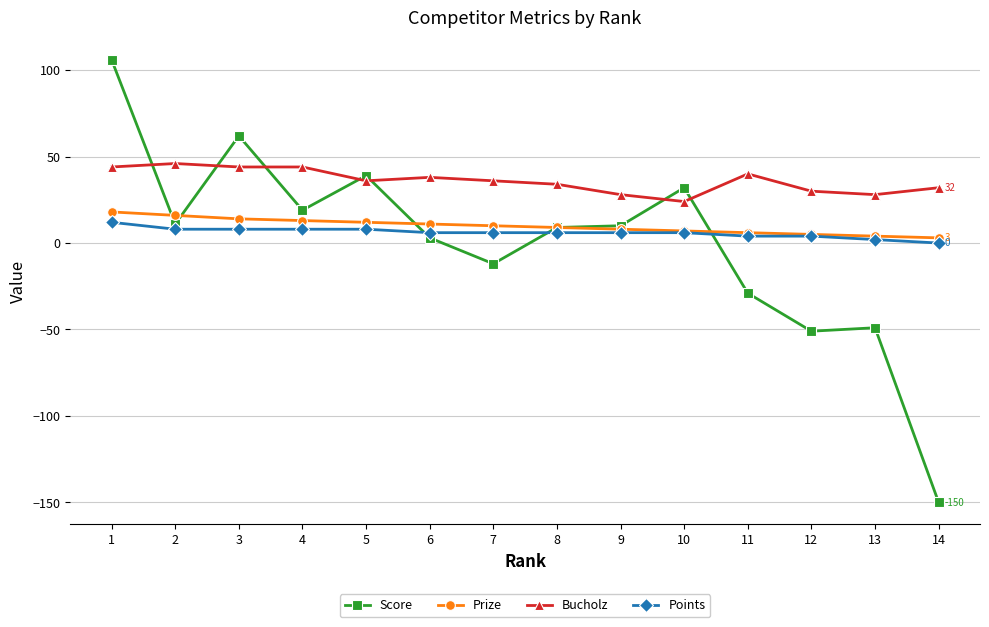

What is the highest value of the Prize series?

18